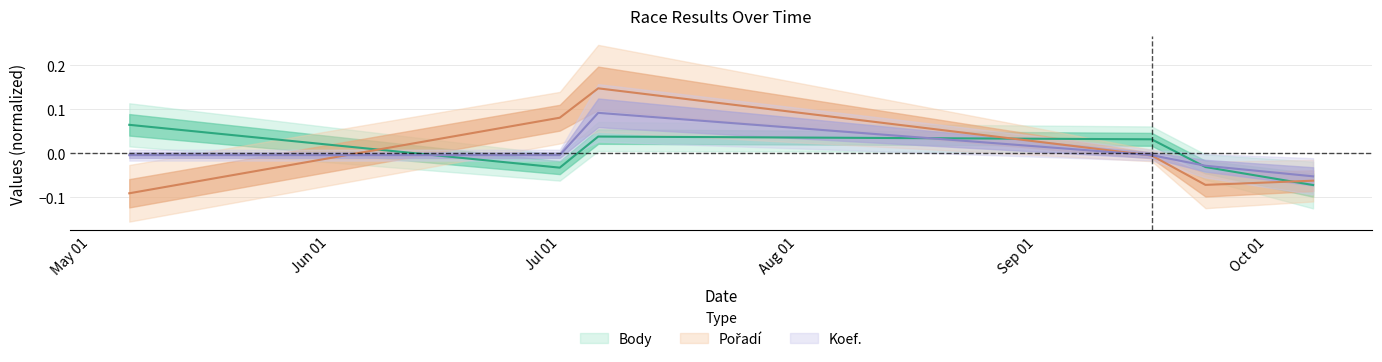

Rank the categories by Pořadí value from highest to lowest.

2006-07-06, 2006-07-01, 2006-09-16, 2006-10-07, 2006-09-23, 2006-05-06